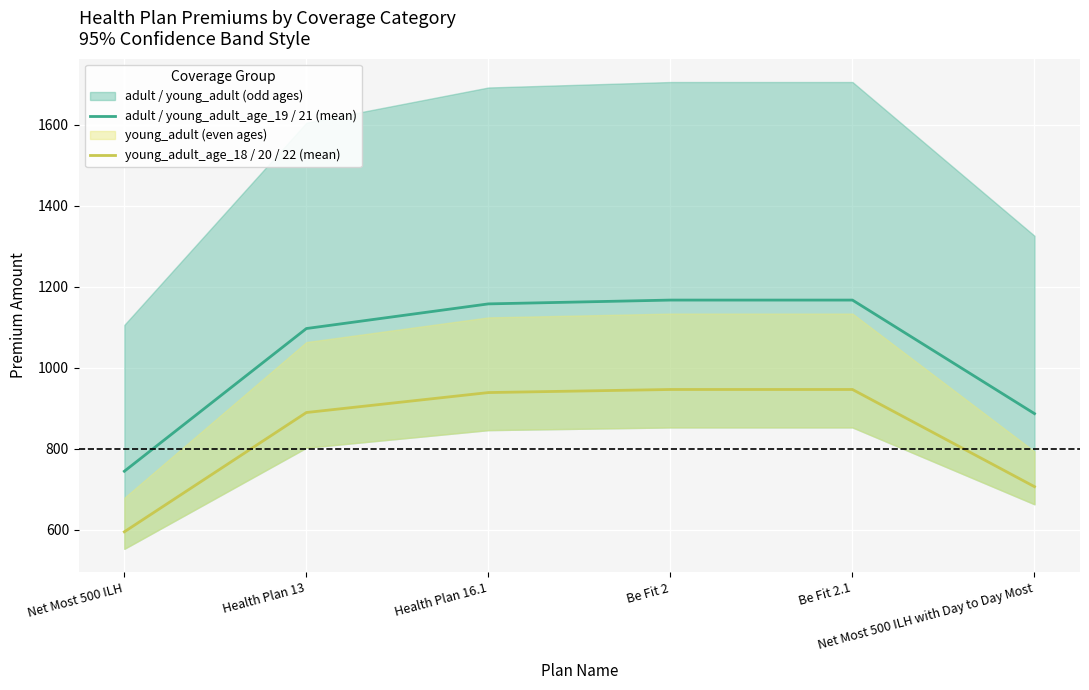

Where is young_adult_age_18 / 20 / 22 (mean) nearest to the value 770?

Net Most 500 ILH with Day to Day Most